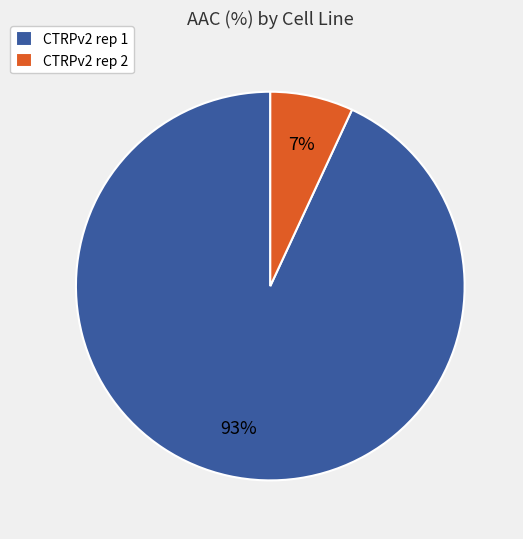

Combined, do CTRPv2 rep 1 and CTRPv2 rep 2 account for over 50%?

Yes